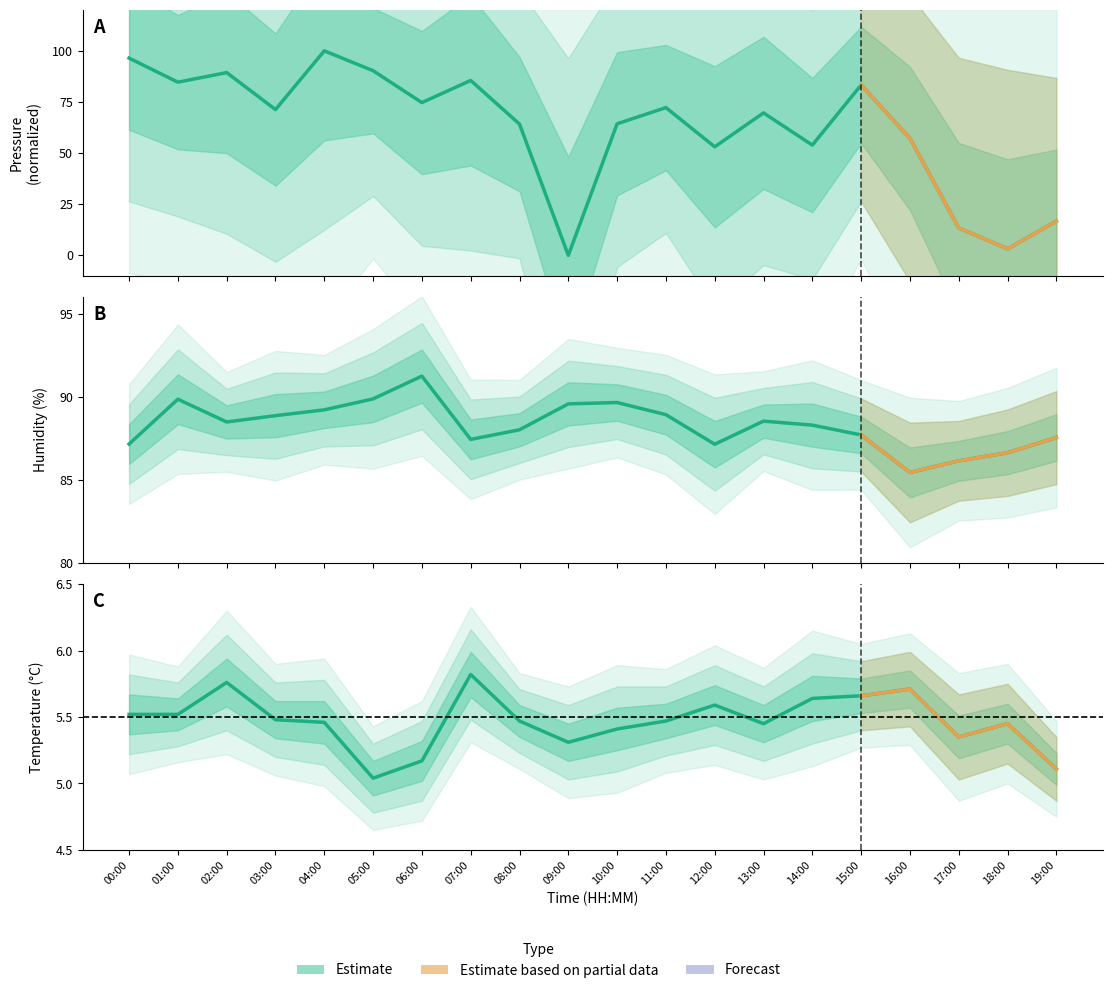

The value of humidity at 03:00 is 88.9. True or false?

True